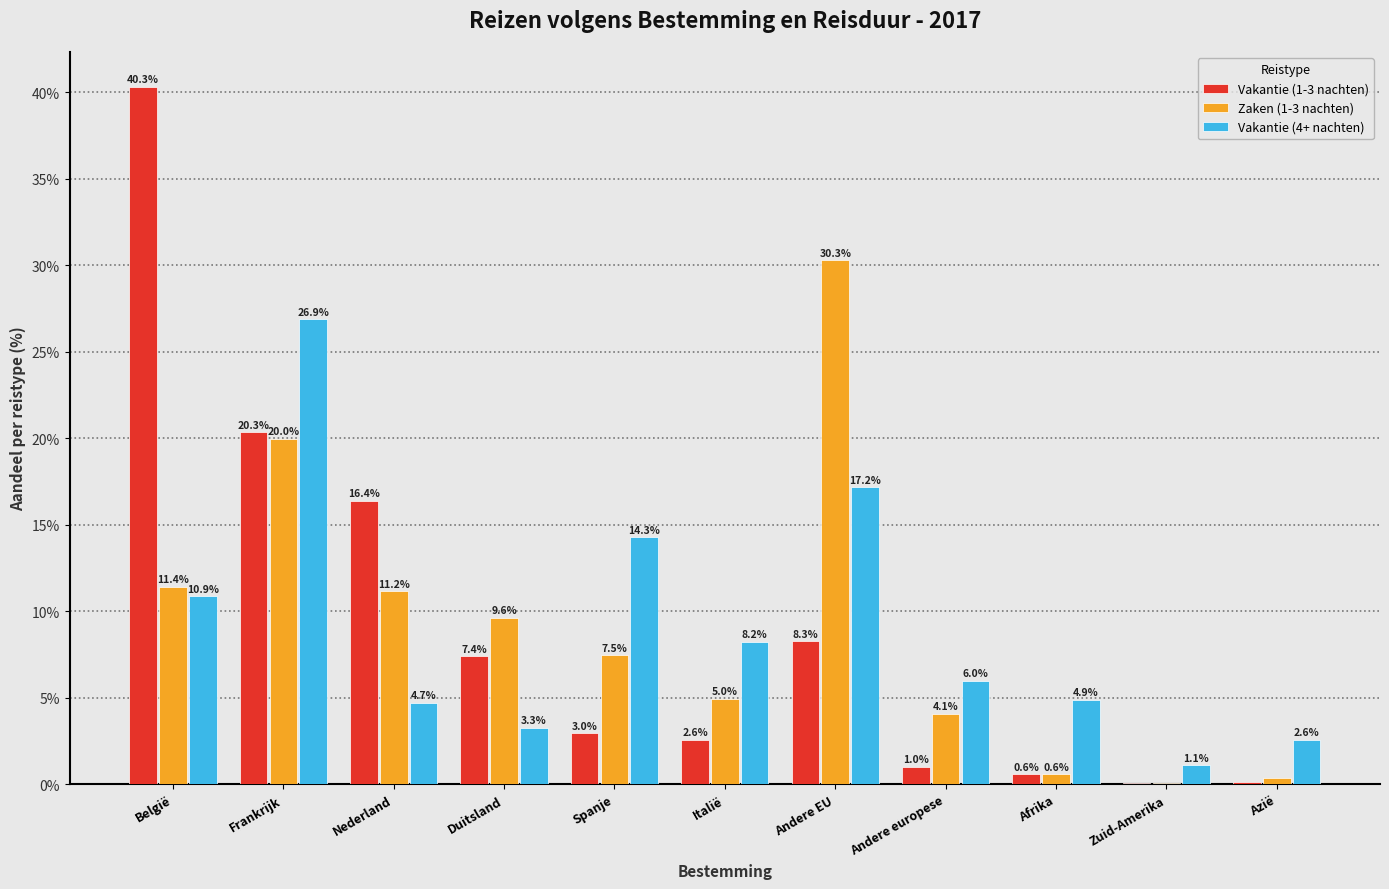

Where is Vakantie (4+ nachten) nearest to the value 13?

Spanje